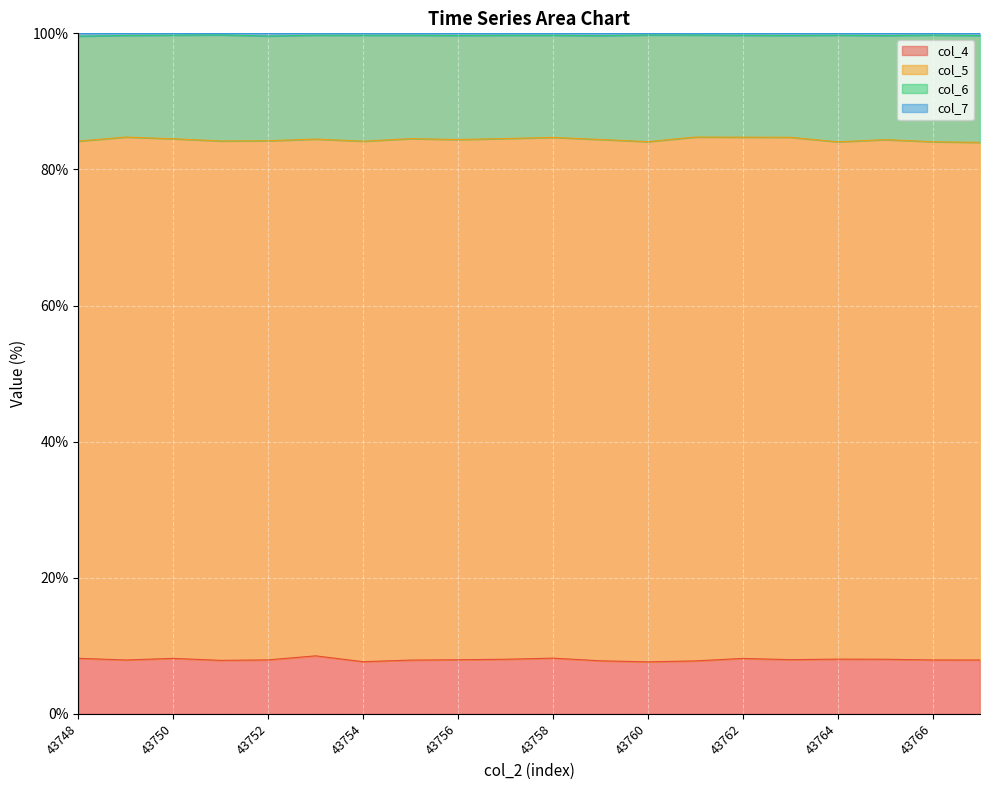

Where is the first local maximum for col_7?

43751